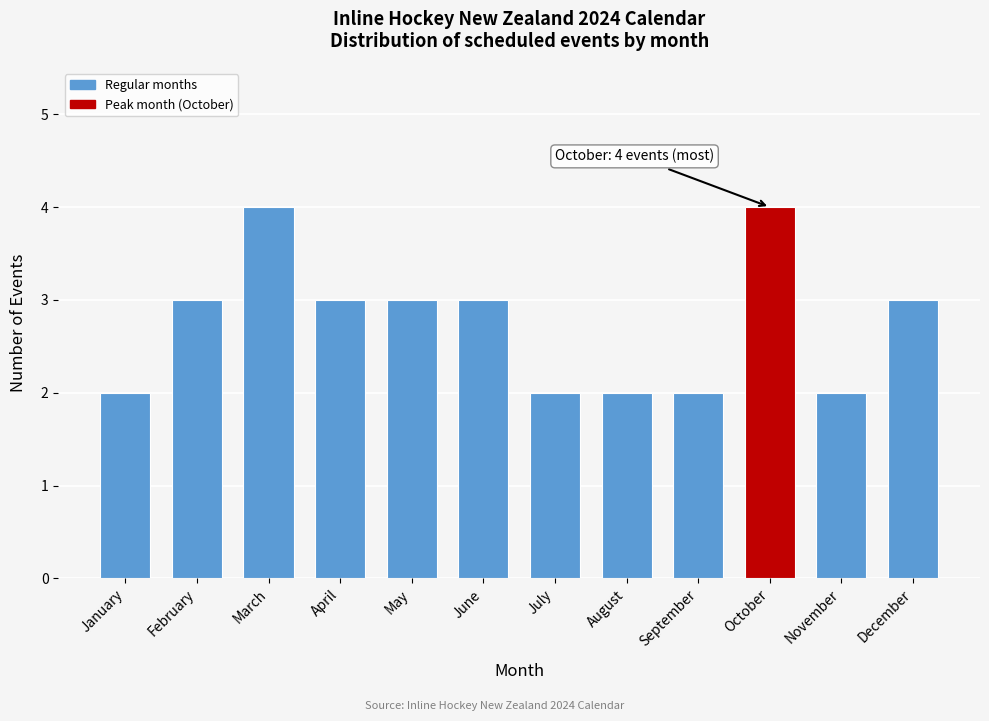

Reading left to right, what are all the values shown in this chart?

January=2	February=3	March=4	April=3	May=3	June=3	July=2	August=2	September=2	October=4	November=2	December=3